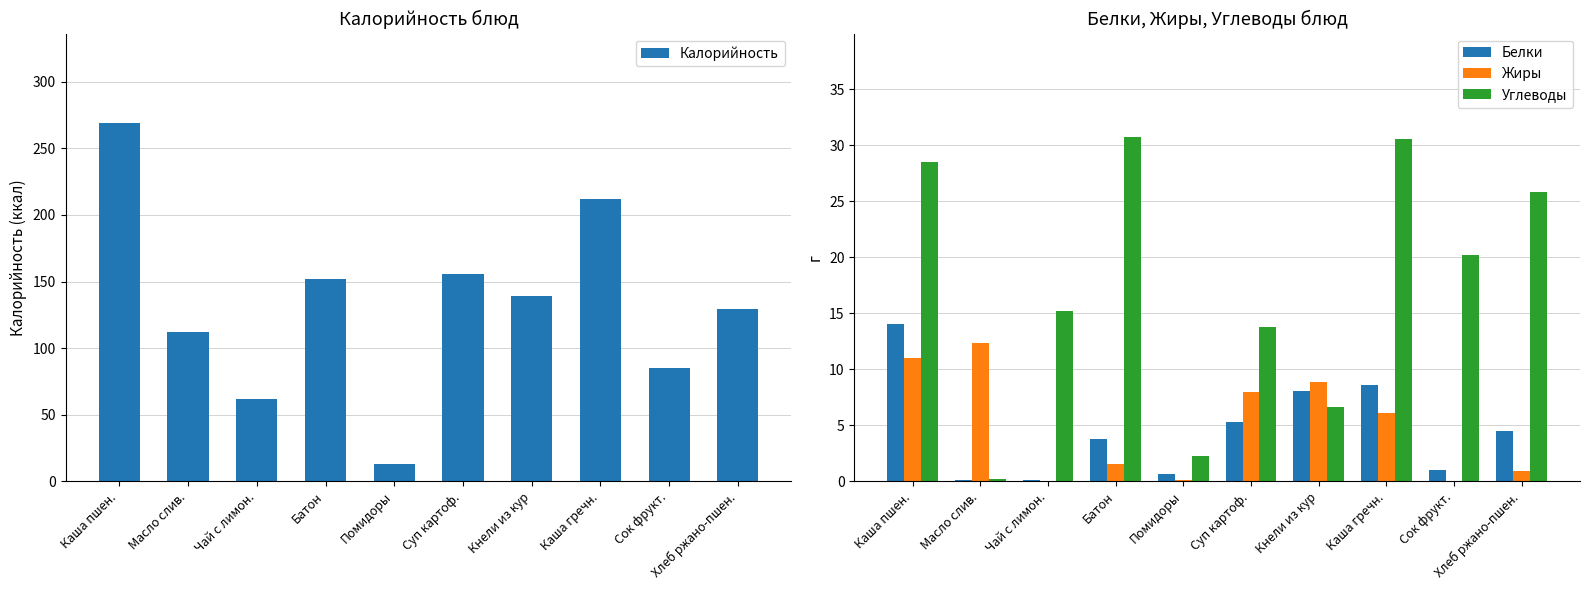

At how many categories does at least one series exceed 227?

1